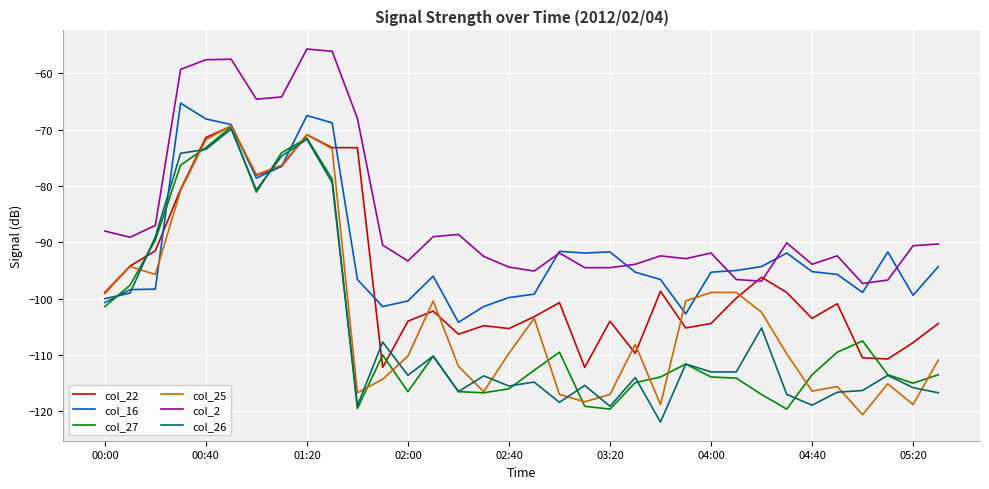

What is the minimum value shown in the chart?

-121.9